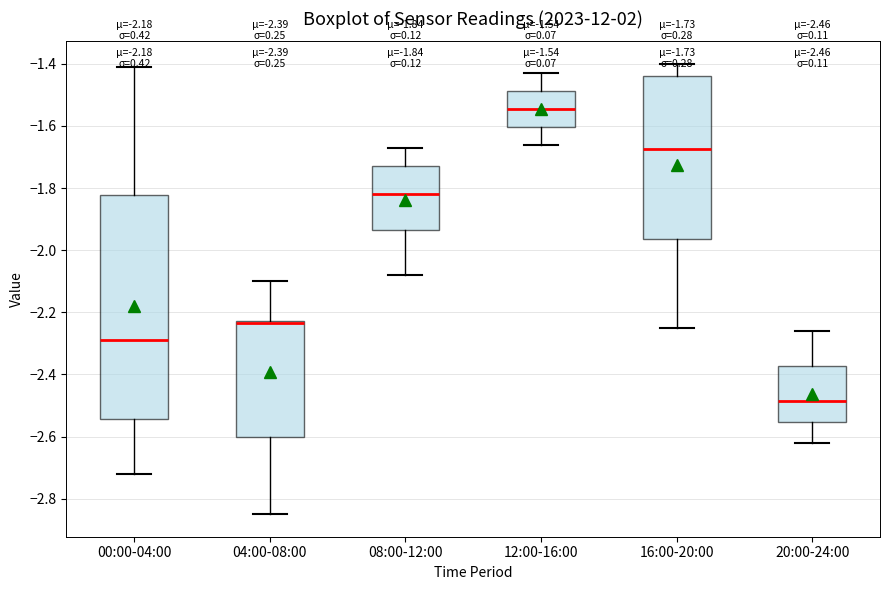

Comparing the boxes themselves (not the whiskers), which one is the tallest?

00:00-04:00